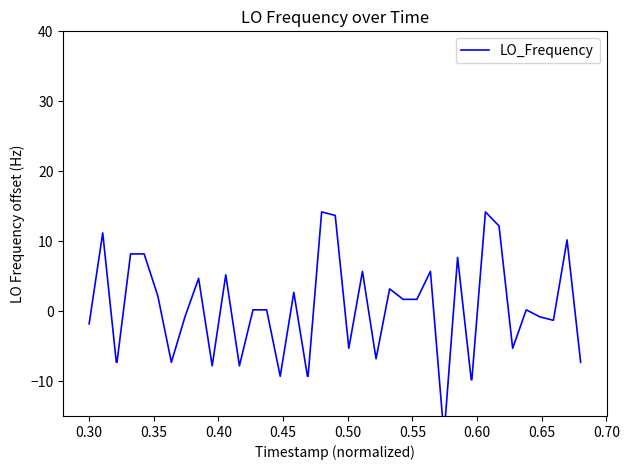

What is the difference between the second highest and second lowest values?

24.0